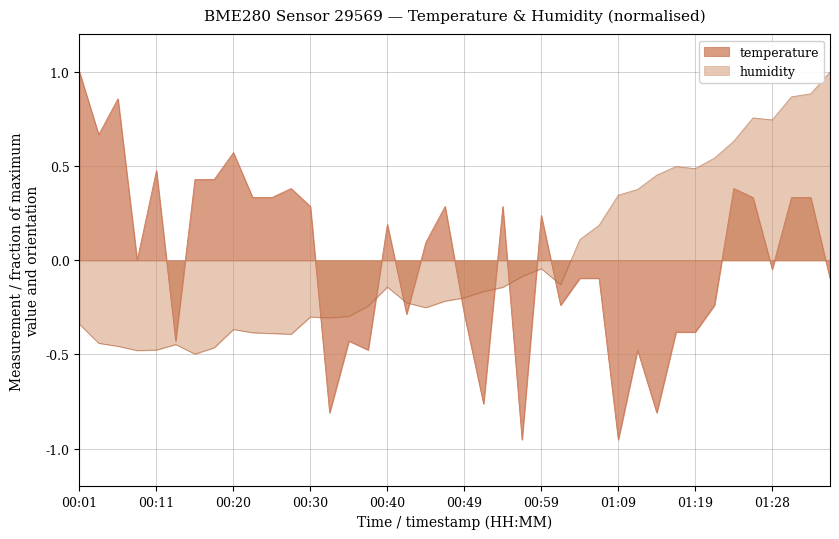

True or false: humidity and temperature cross at least once.

True